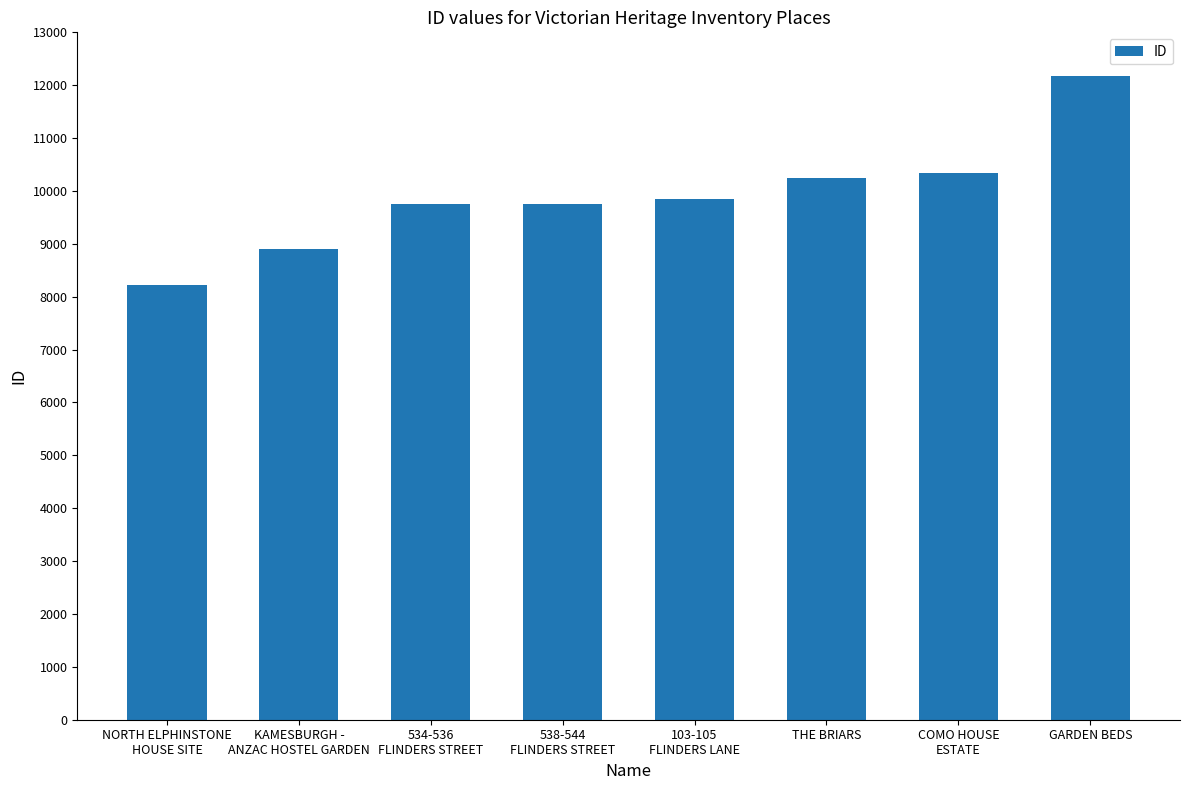

The chart shows a value of 18344 at THE BRIARS. True or false?

False